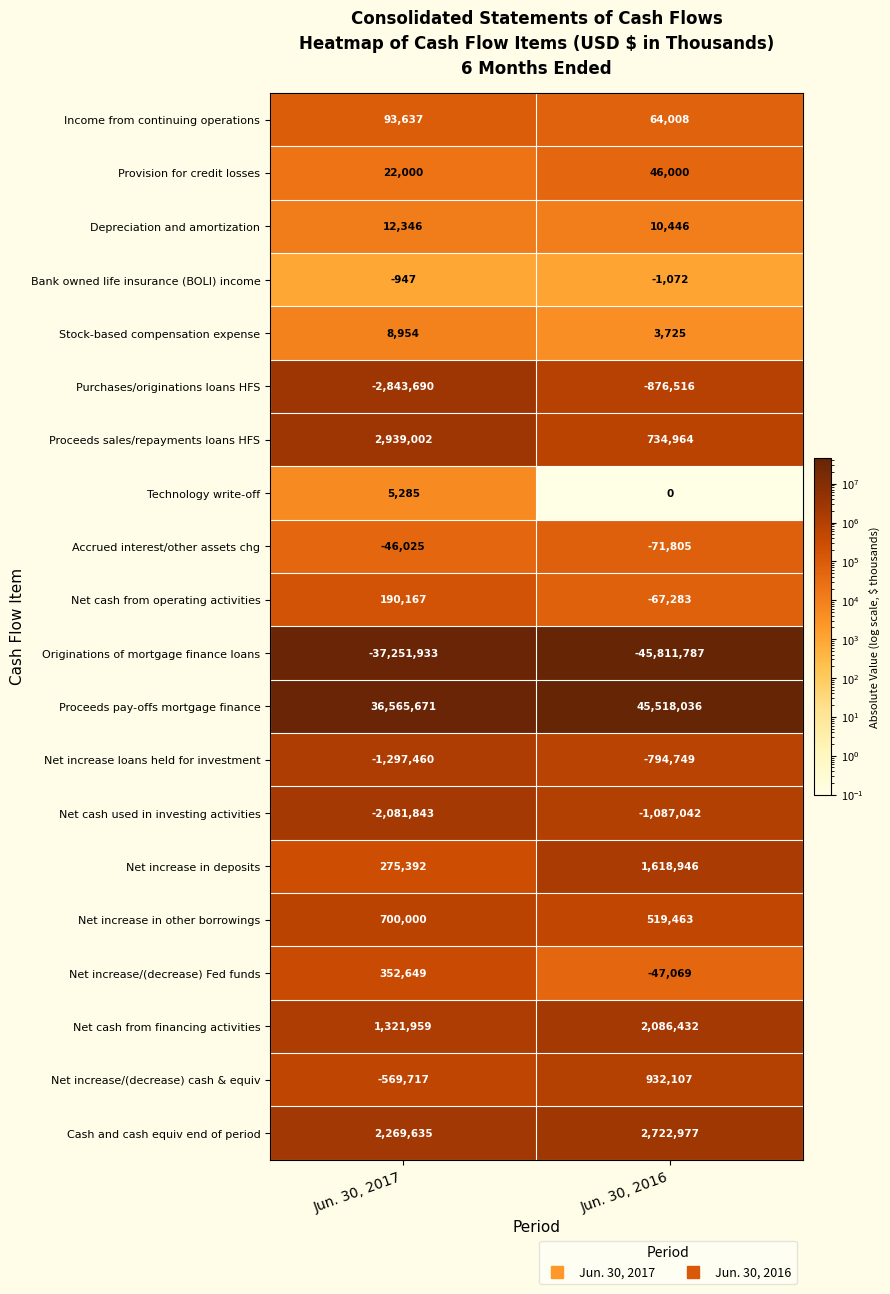

What value does the Depreciation and amortization series have at Jun. 30, 2017?

12346